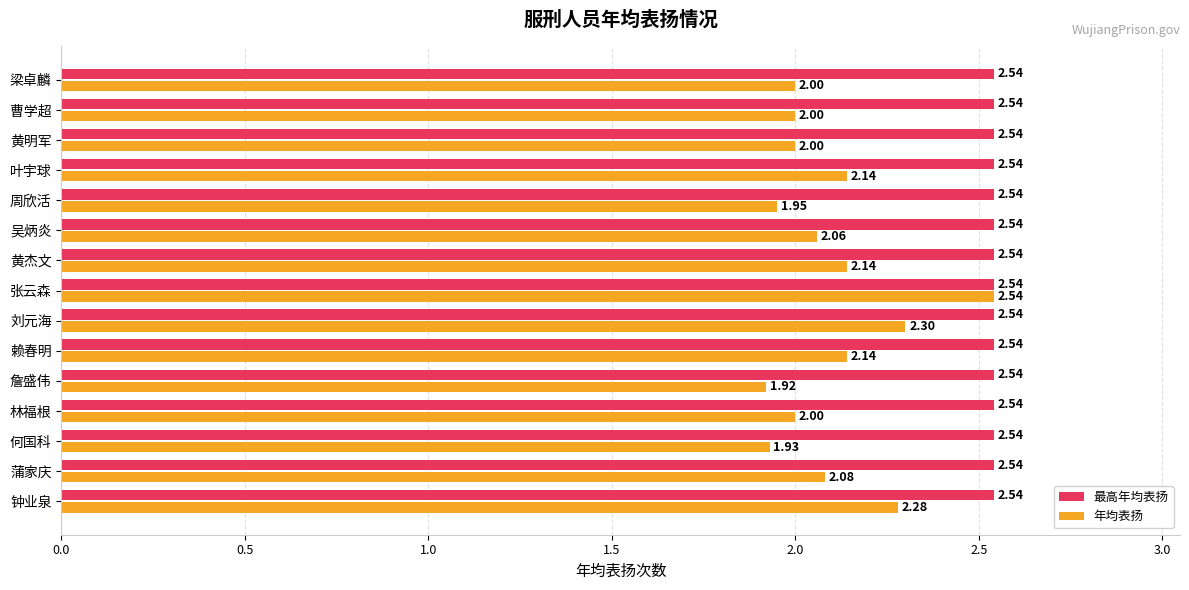

At how many categories does at least one series exceed 2?

15